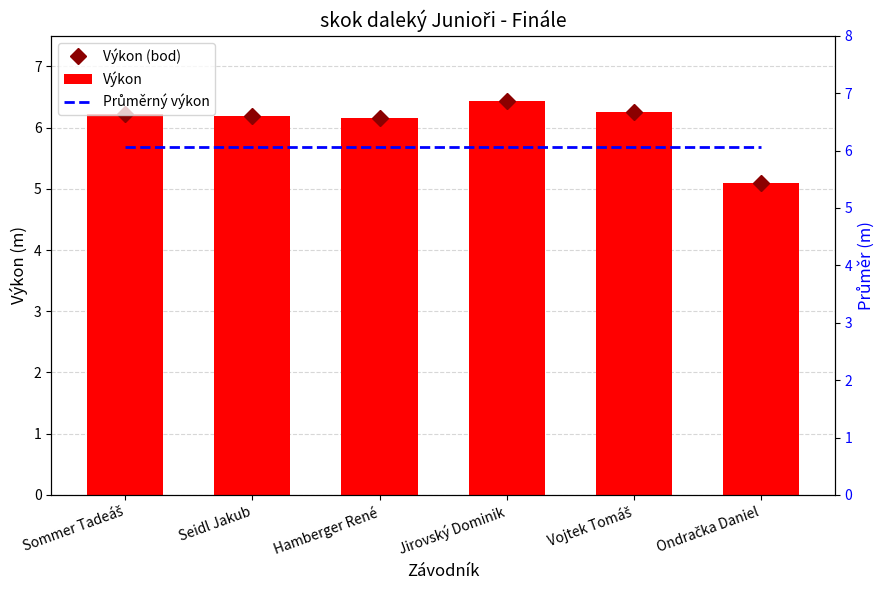

What is the label of the 2nd bar from the left?

Seidl Jakub